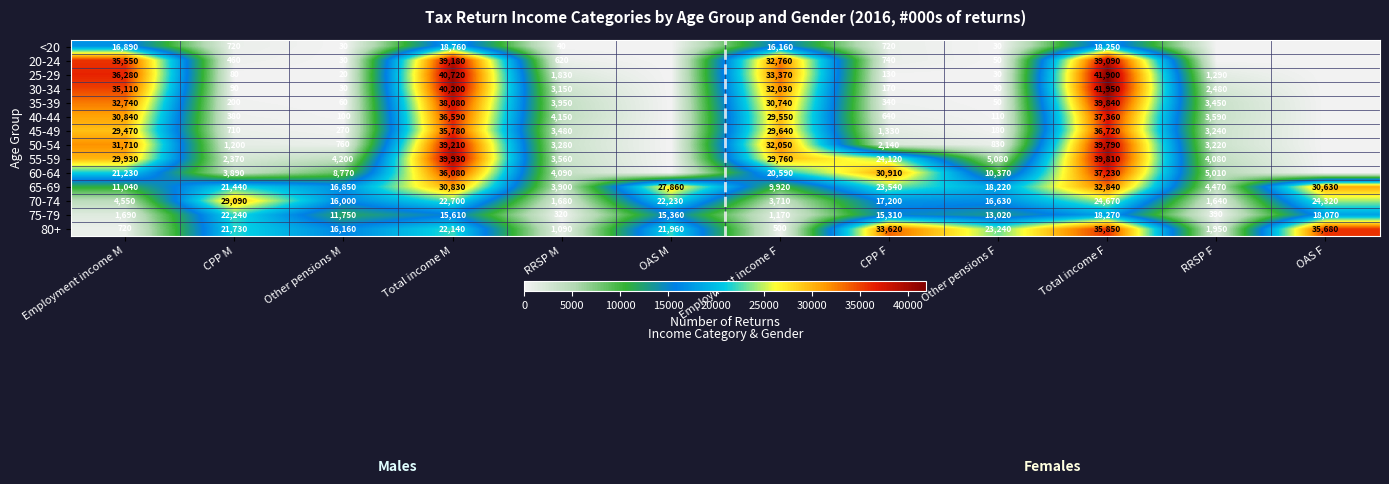

What is the difference between the 55-59 values at Other pensions F and Other pensions M?

880